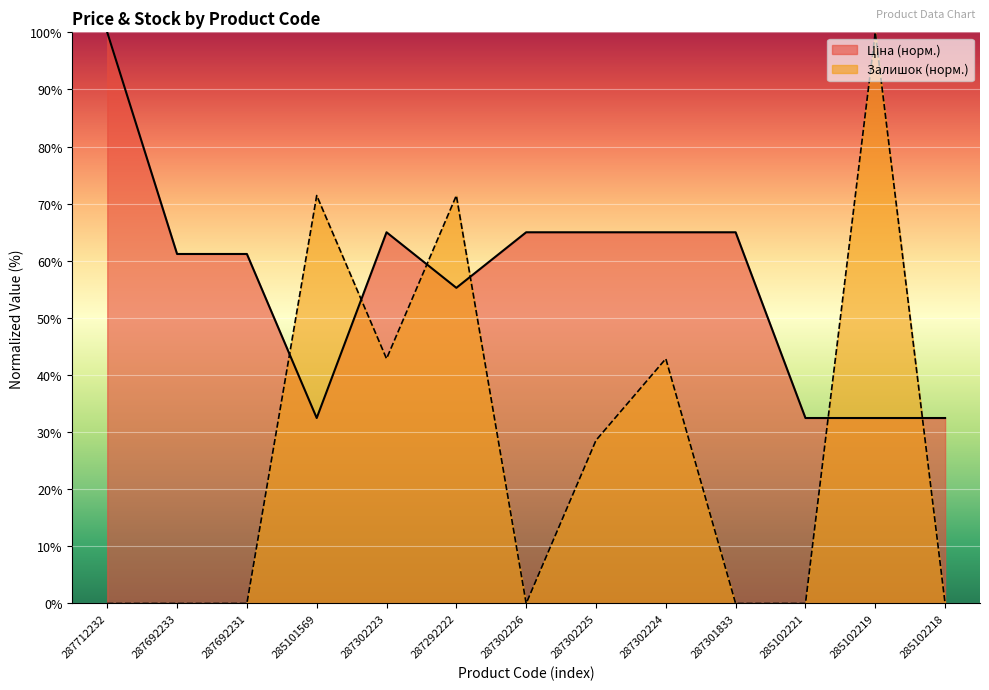

Which series has the largest total across all categories?

Ціна